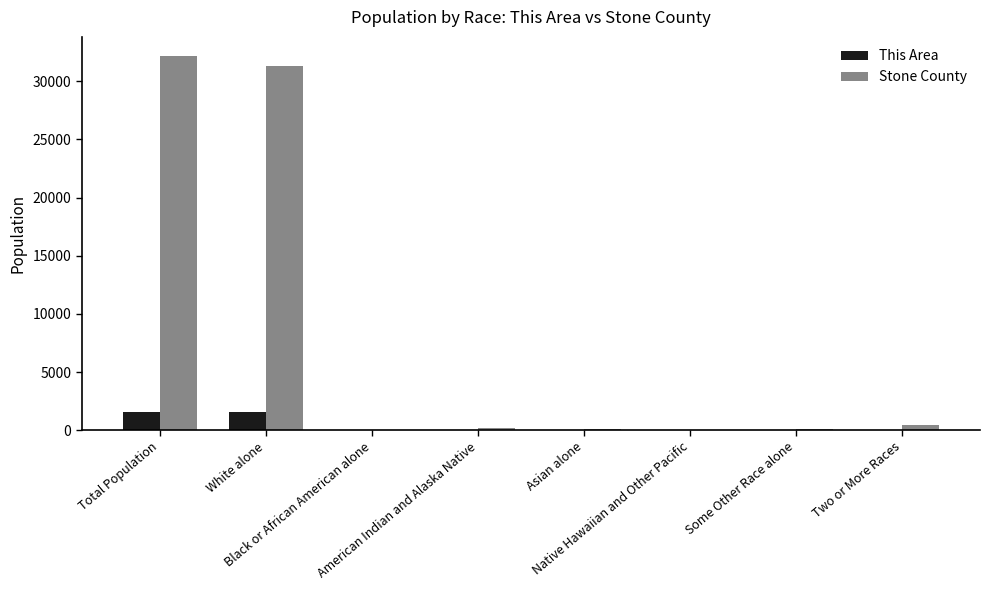

What is the difference between the highest and lowest values at Asian alone?

91